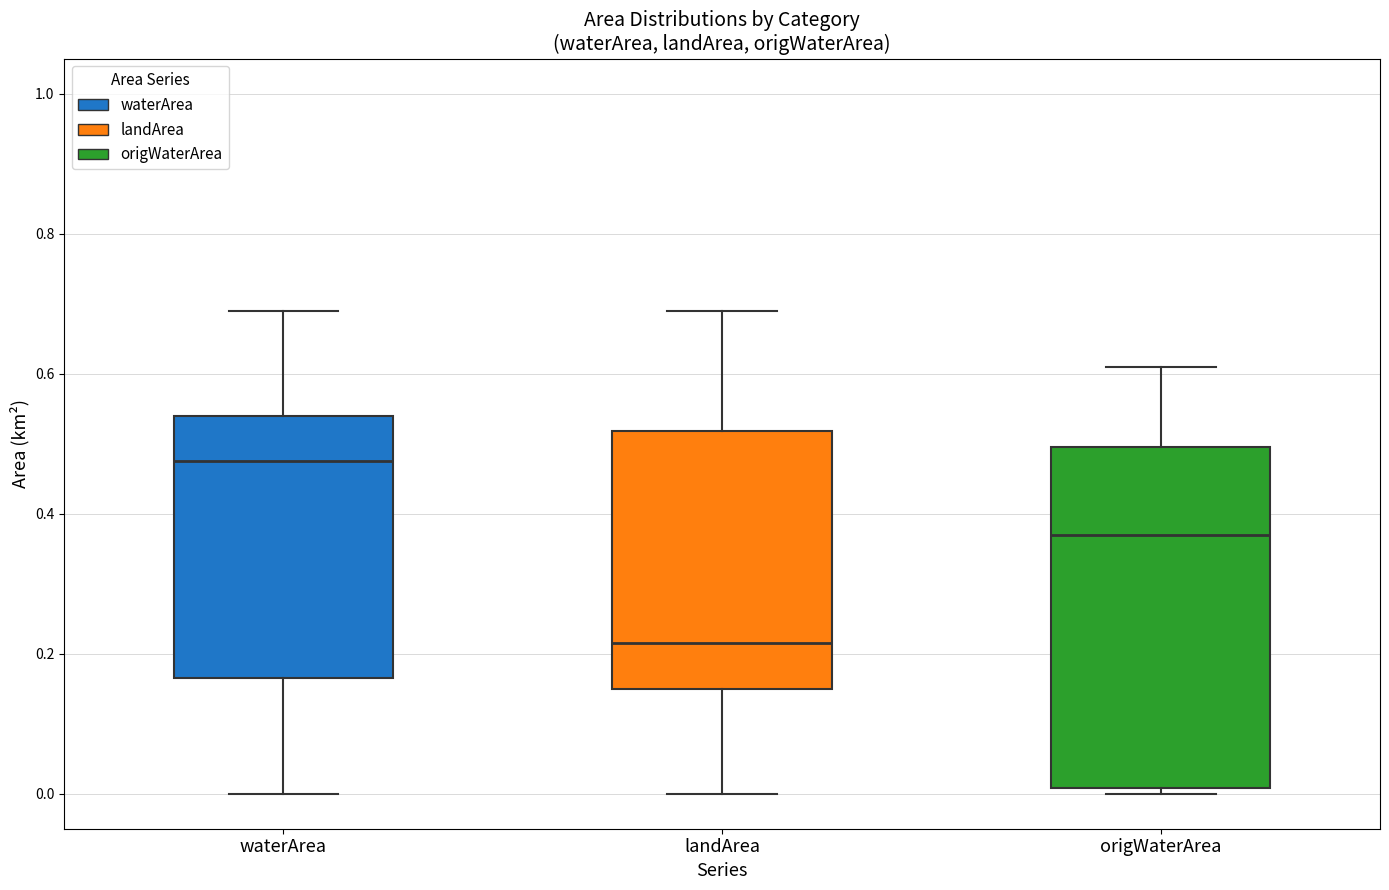

Reading left to right, transcribe this box plot: for each box, give where its median line is, the range the box spans, and where its two whiskers end, as read against the y-axis. The values are not printed on the chart, so give them approximately, as read against the axis.

waterArea: median 0.48, box 0.16 to 0.54, whiskers 0.00 to 0.70
landArea: median 0.22, box 0.16 to 0.52, whiskers 0.00 to 0.70
origWaterArea: median 0.38, box 0.00 to 0.50, whiskers 0.00 (just below the box's lower edge) to 0.62